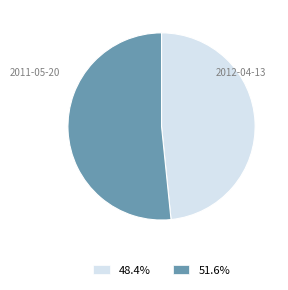

How many slices are in this pie chart?

2